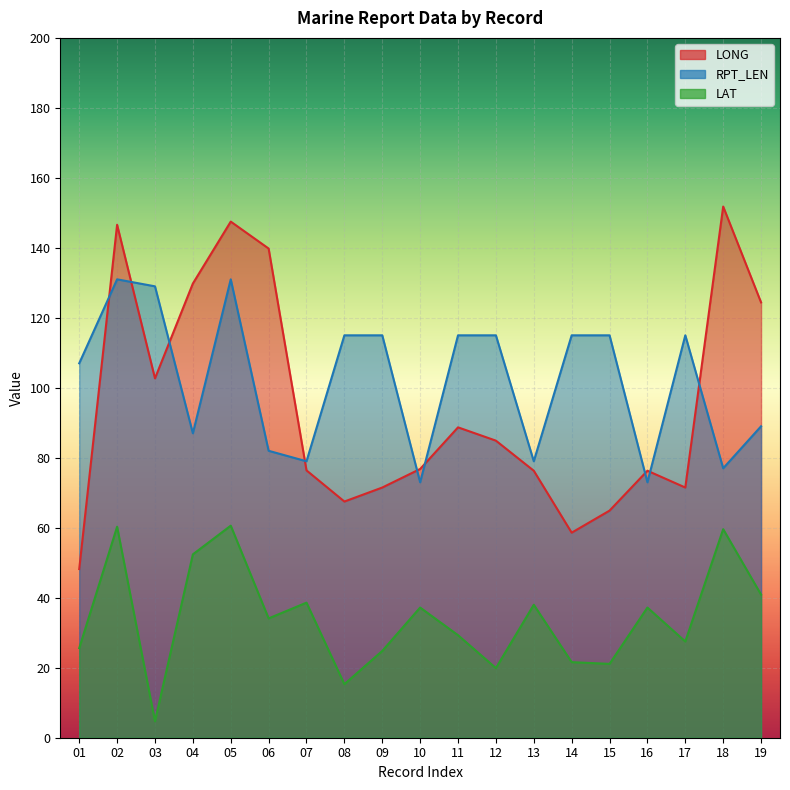

Read the LONG value at 19.

124.4